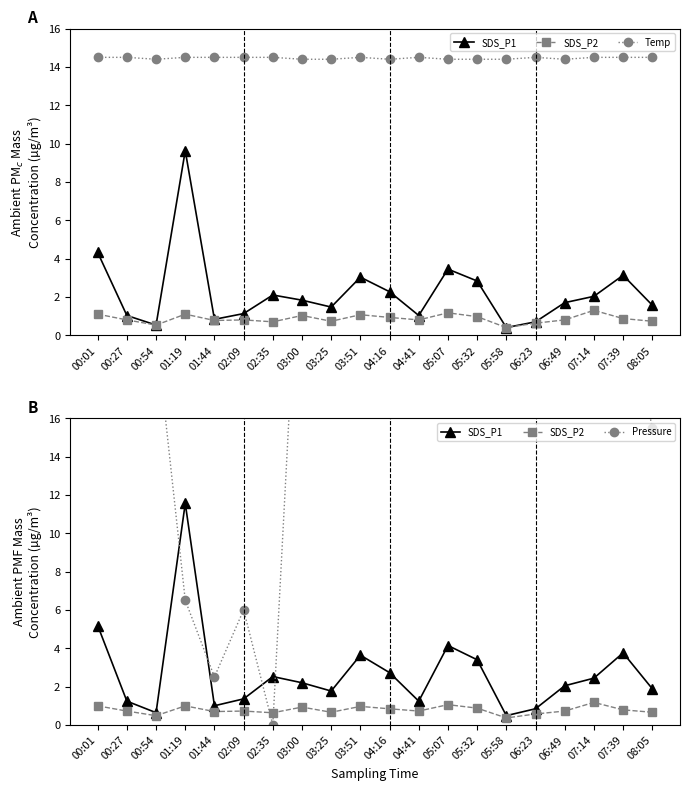

What is the label of the 17th point from the right?

01:19